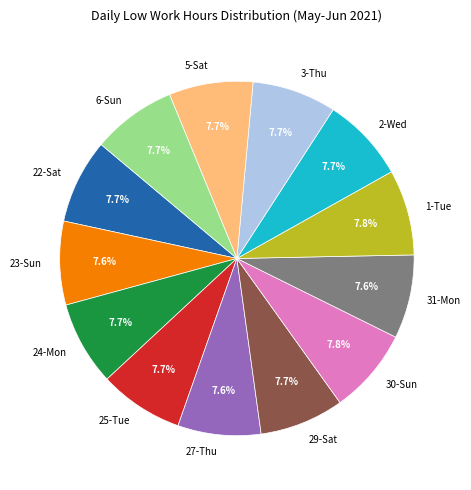

To the nearest percent, what percentage of the pie is 3-Thu?

8%